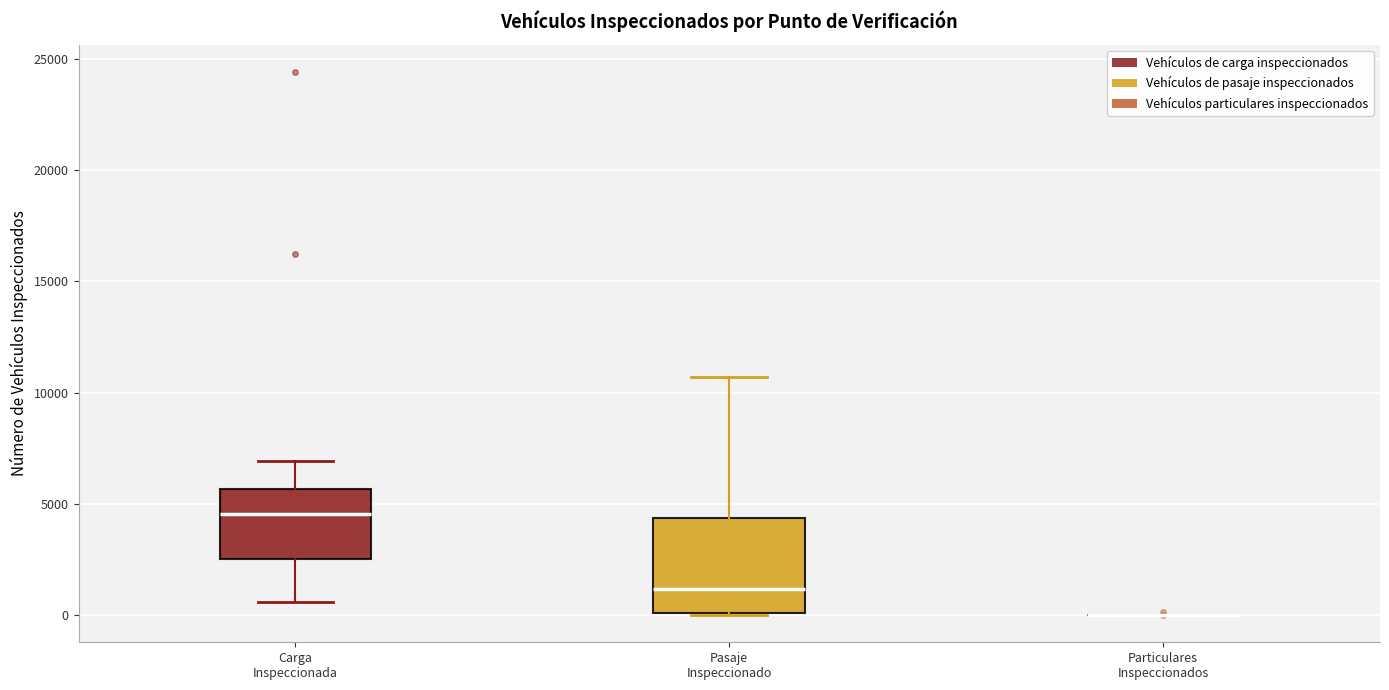

Reading left to right, read every box against the y-axis: the position of its median line, the range the box covers, and the ends of its whiskers. The values are not printed on the chart, so give them approximately, as read against the axis.

Carga Inspeccionada: median 4500, box 2500 to 5500, whiskers 500 to 7000
Pasaje Inspeccionado: median 1000, box 0 to 4500, whiskers 0 to 10500
Particulares Inspeccionados: box collapsed to a line at 0, whiskers 0 to 0